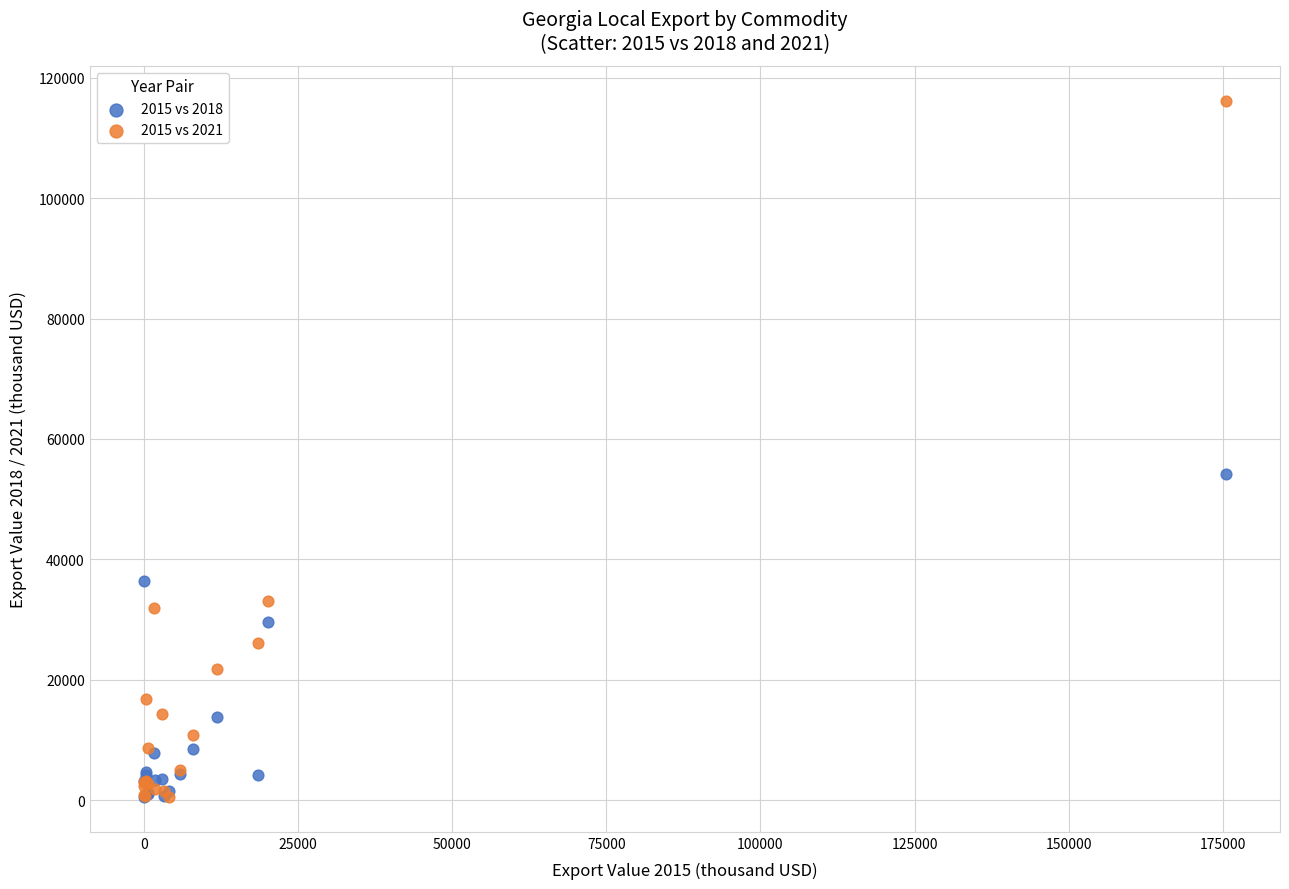

Across all series, what Y value is closest to 58366?

54136.6